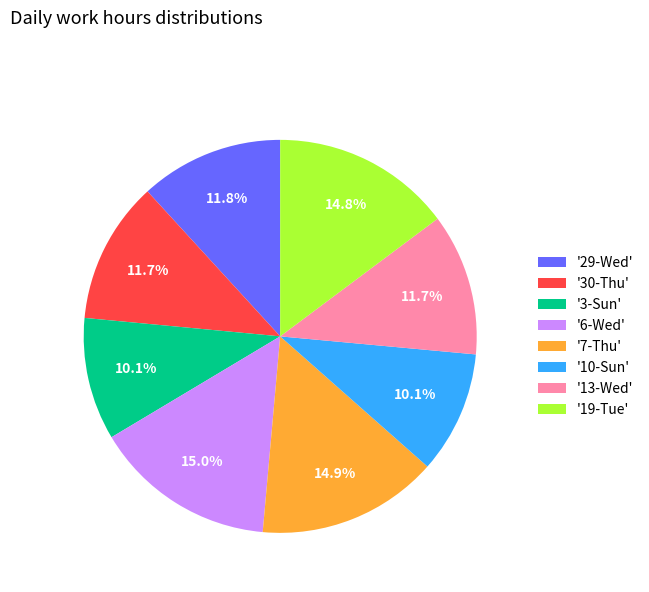

Is there any slice that represents more than half of the pie?

No